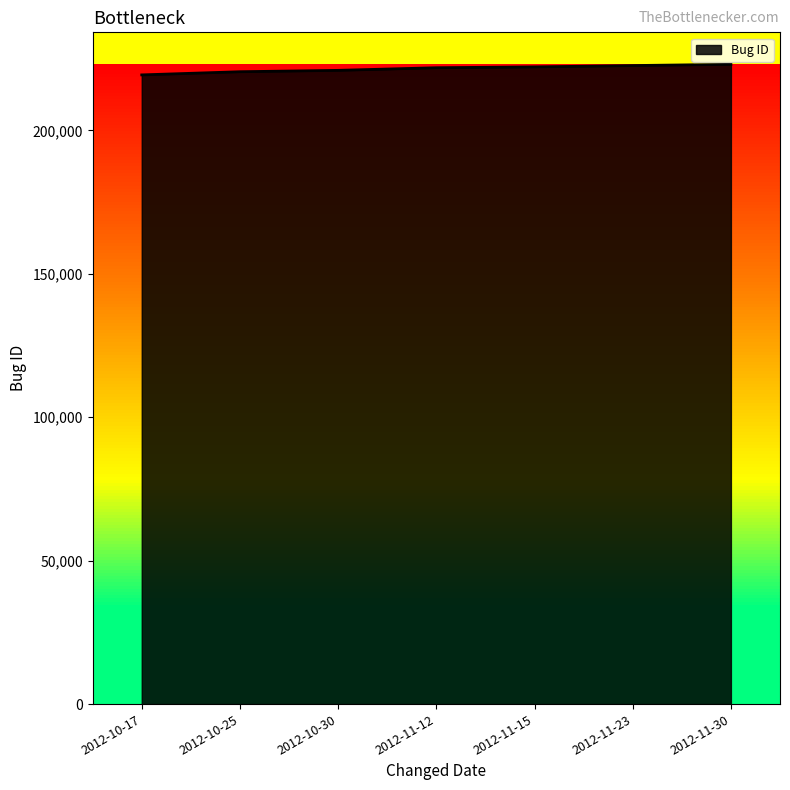

What is the maximum value shown in the chart?

223058